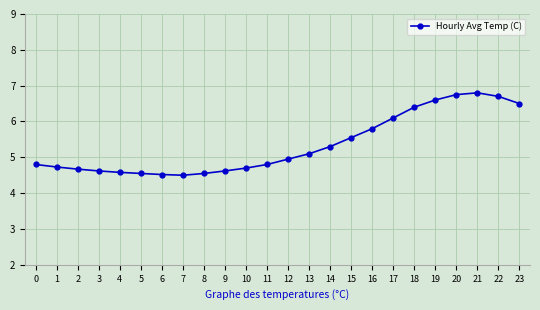

Does the chart have visible grid lines?

Yes